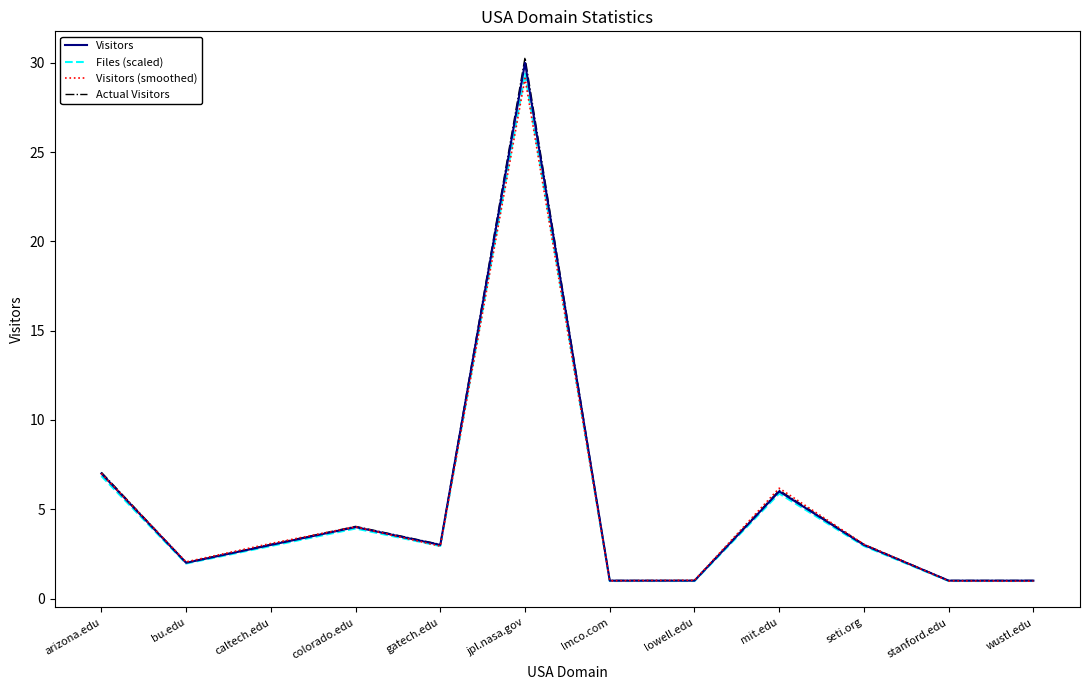

True or false: Visitors has a value of 1.6 at caltech.edu.

False